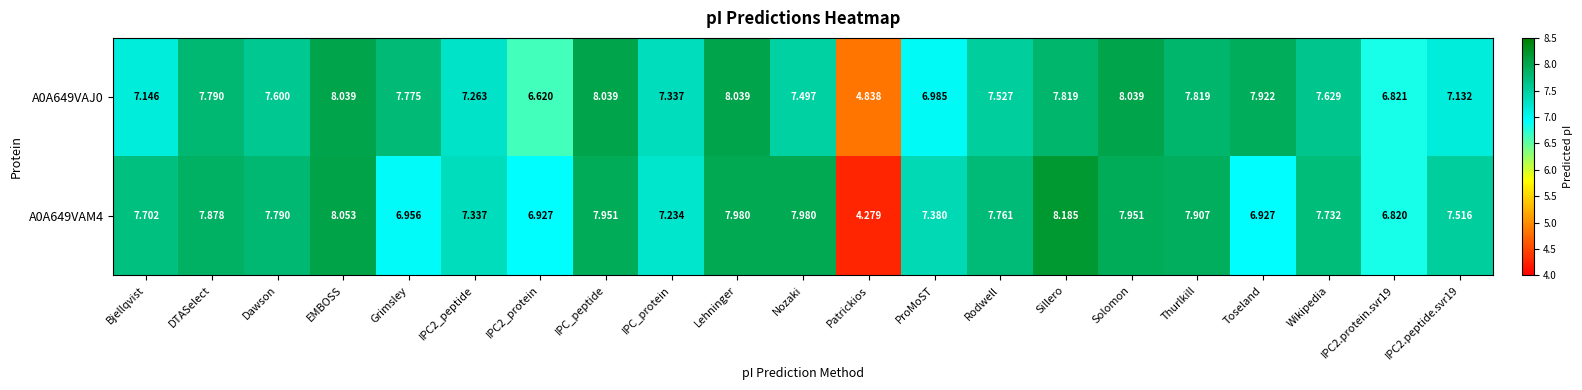

At Toseland, list the series in order from largest to smallest.

A0A649VAJ0, A0A649VAM4